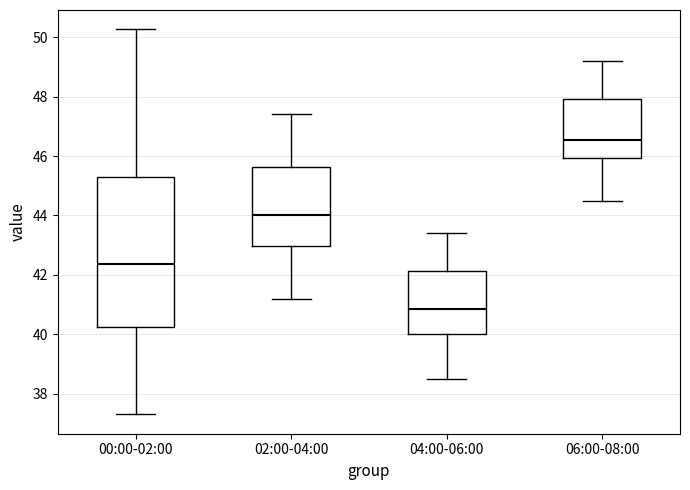

Where does the median line of the box for 04:00-06:00 sit on the y-axis? The values are not printed on the chart, so give them approximately, as read against the axis.

40.8